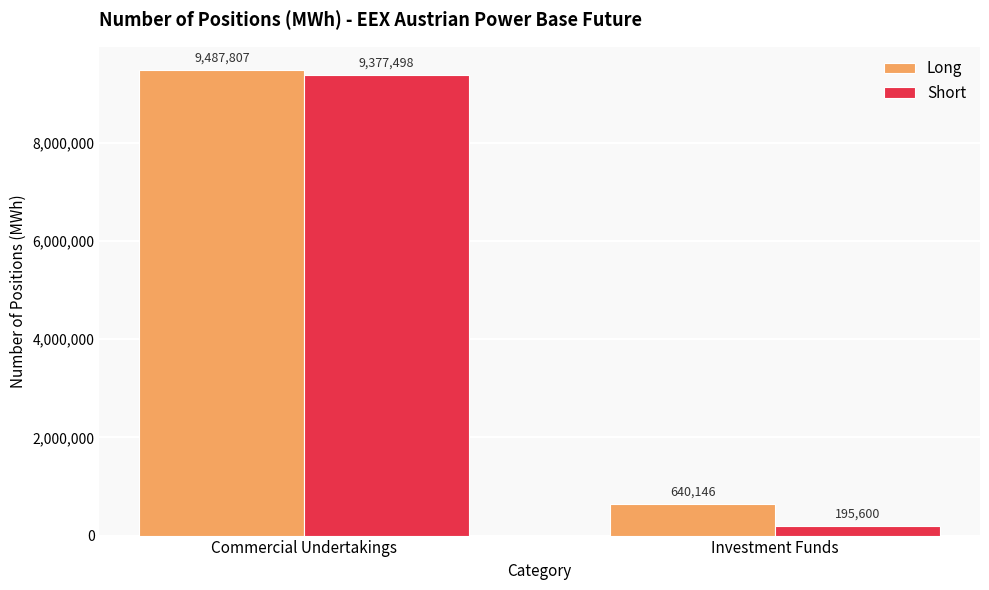

True or false: Short has a value of 15302798 at Commercial Undertakings.

False